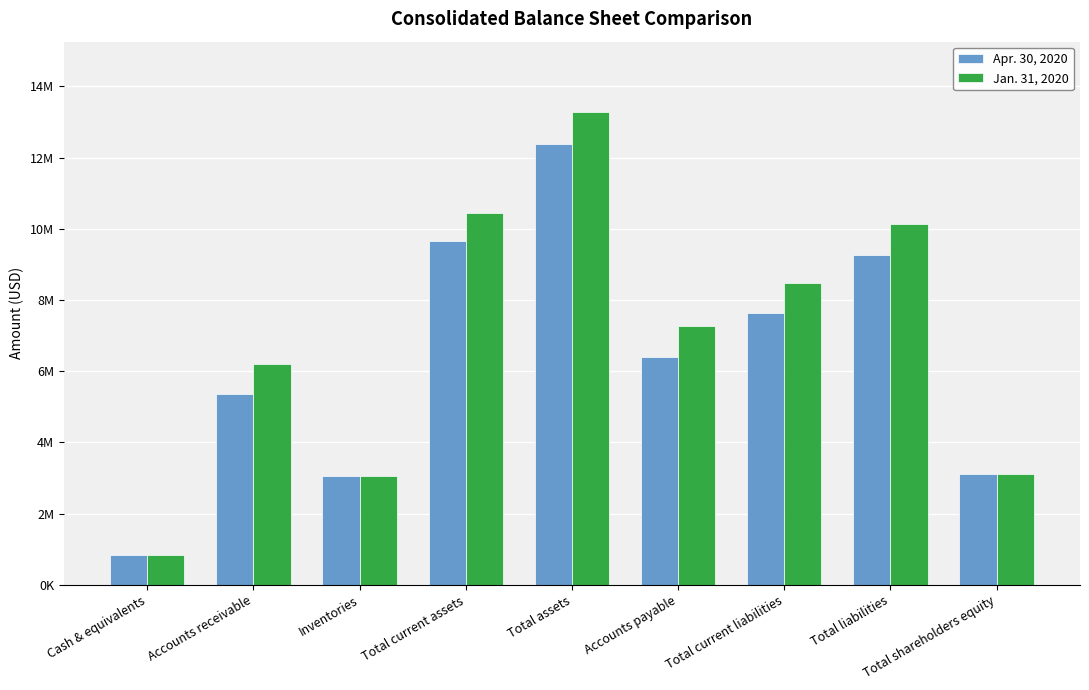

True or false: Jan. 31, 2020 has a value of 3042541 at Inventories.

True